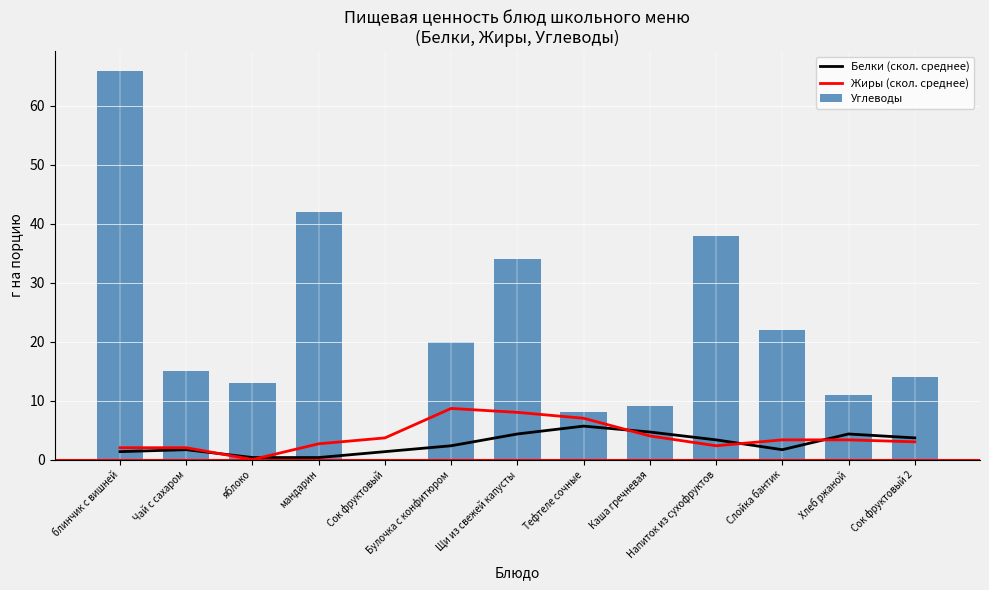

The Углеводы series shows 25.8 at Чай с сахаром. True or false?

False